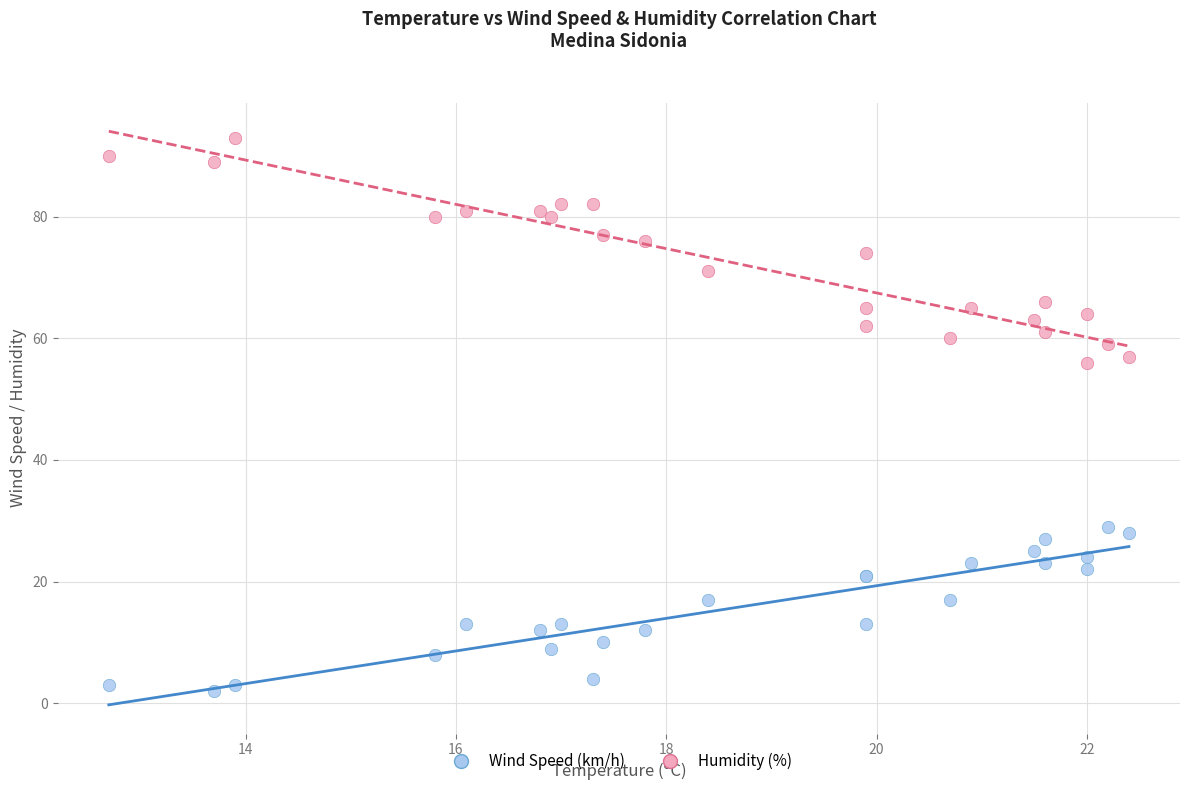

Which series reaches the minimum Y coordinate?

Wind Speed (km/h)